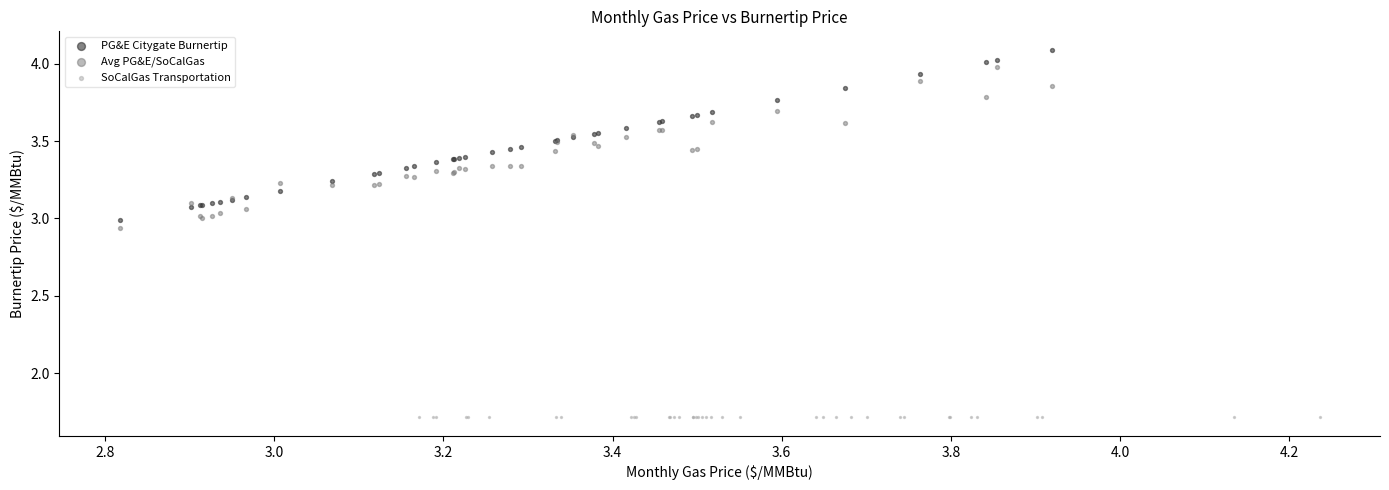

Which series reaches the minimum Y coordinate?

SoCalGas Transportation